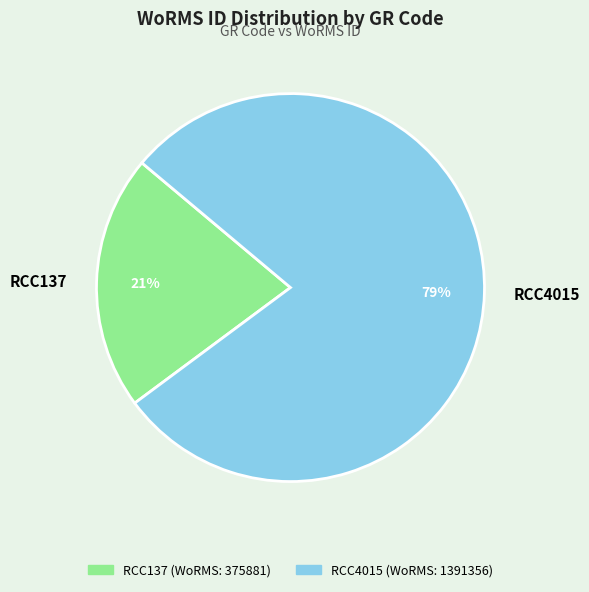

Approximately how many times larger is the value at RCC137 compared to RCC4015?

0.3